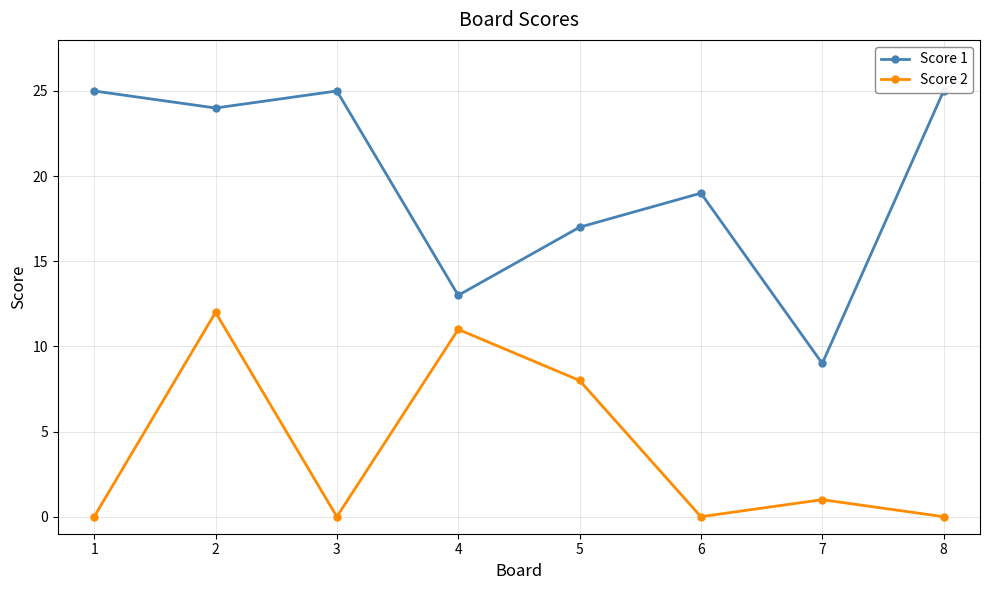

How many values in Score 2 are above zero?

4